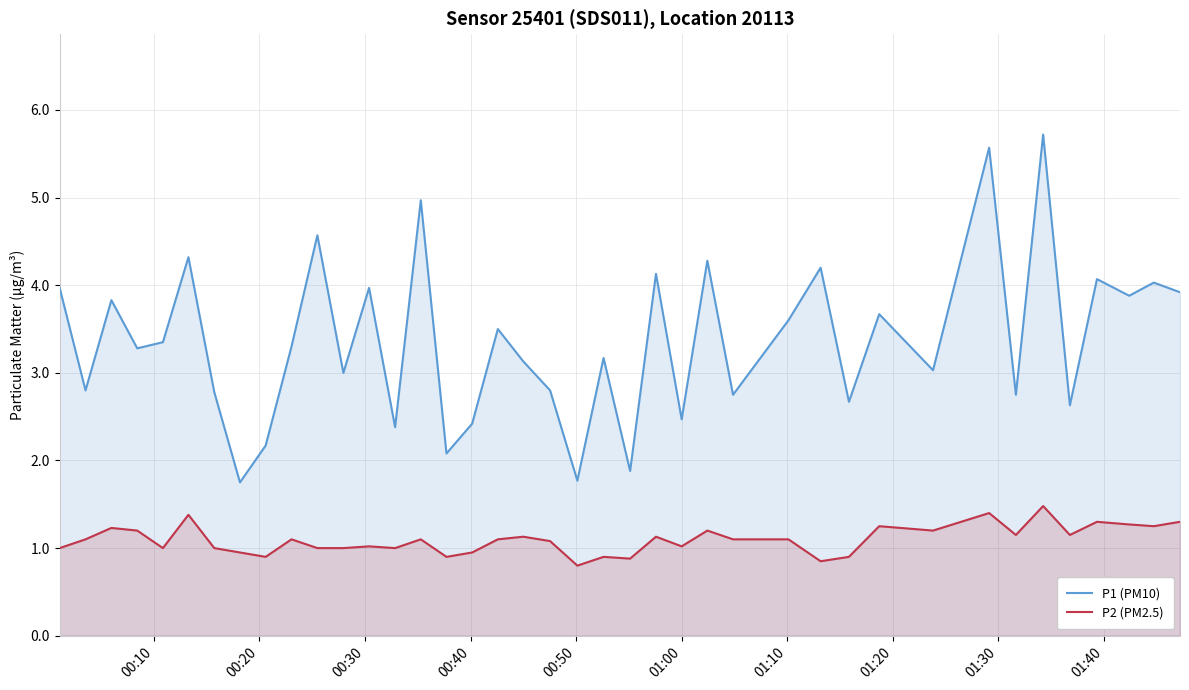

Which series has the largest total across all categories?

P1 (PM10)